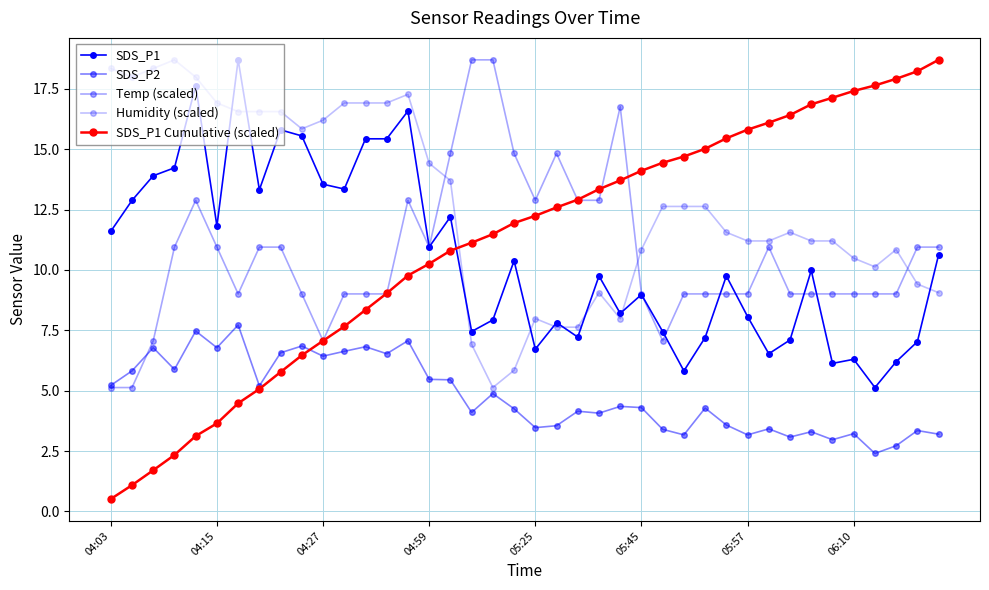

How many values in the Humidity (scaled) series are below 12?

20